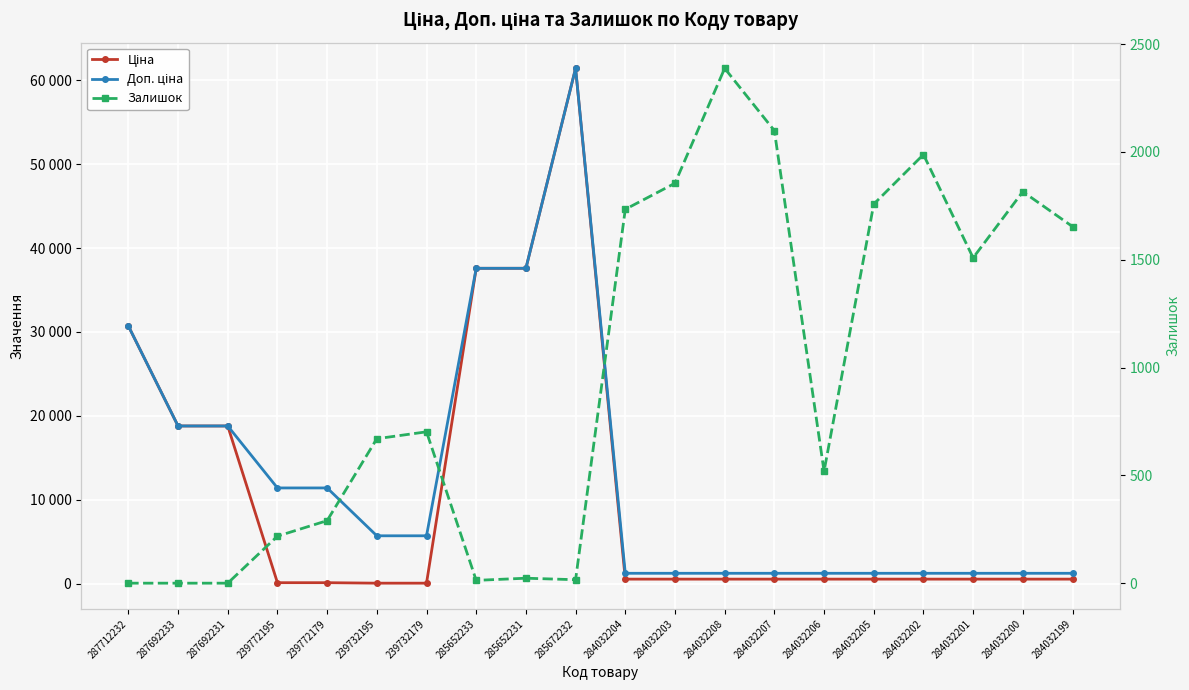

At 239732179, list the series in order from smallest to largest.

Ціна, Залишок, Доп. ціна